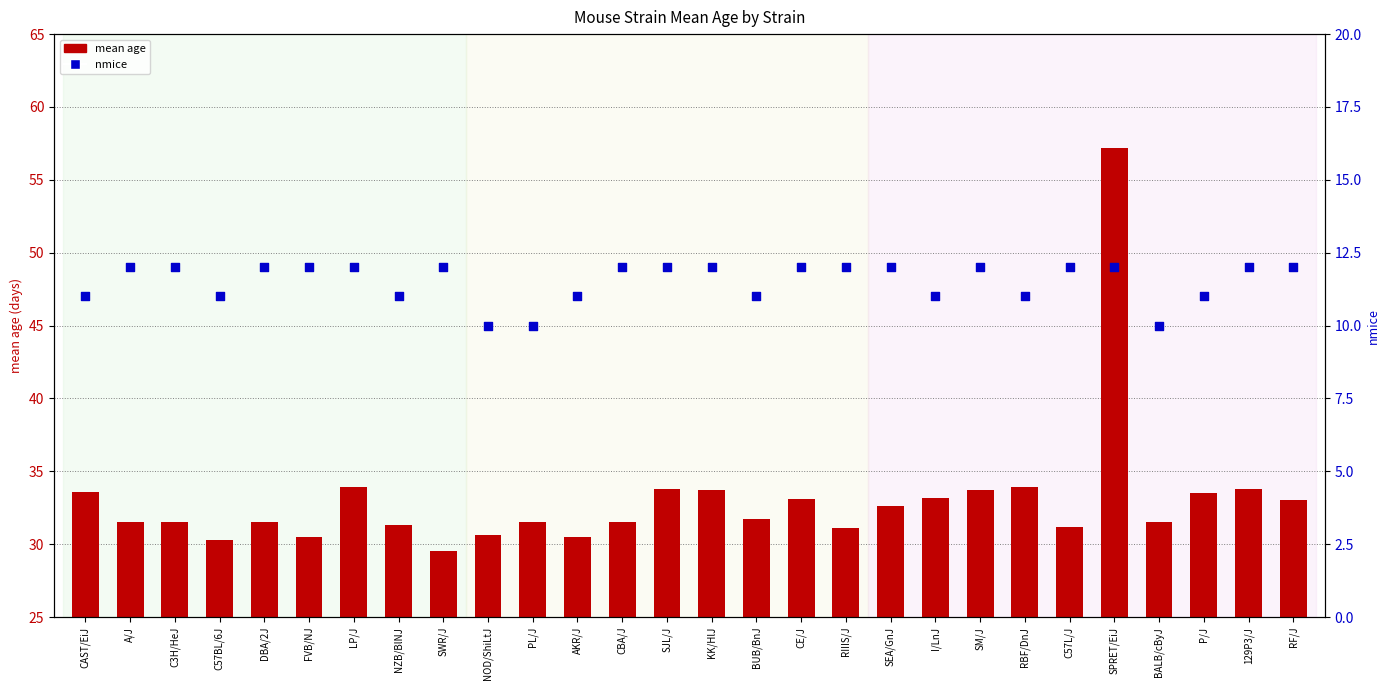

What are all the series names shown in the legend?

mean age, nmice